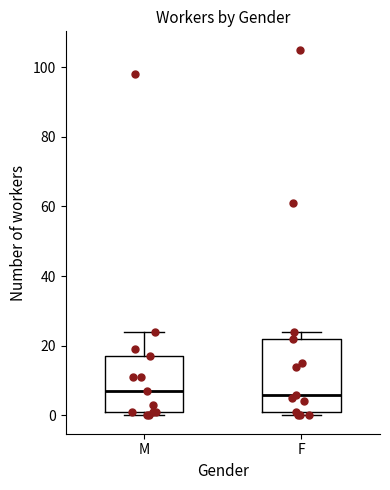

Comparing the boxes themselves (not the whiskers), which one is the tallest?

F